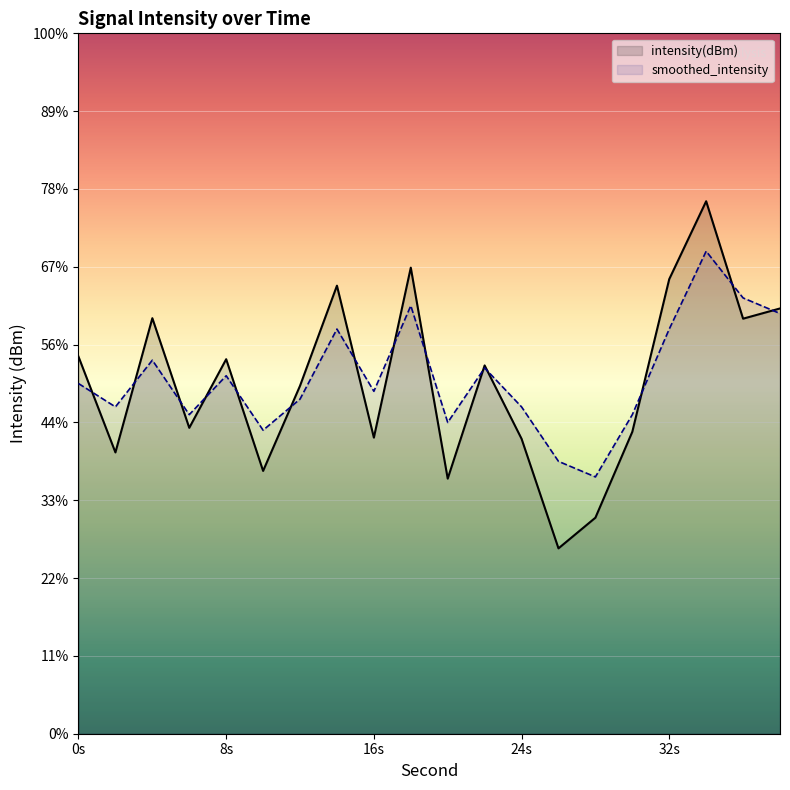

List the series in order of their peak value, lowest first.

smoothed_intensity, intensity(dBm)